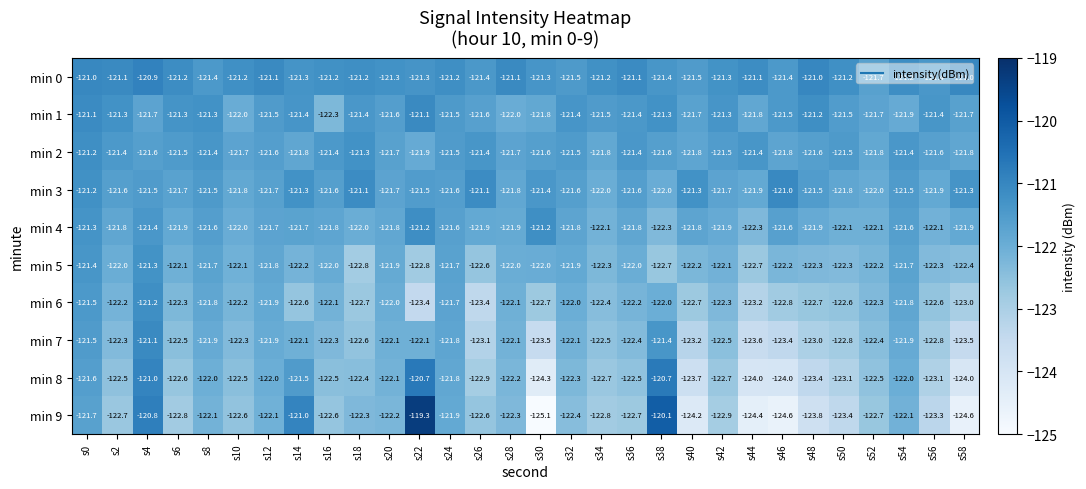

What is the total value across all series at s36?

-1219.1